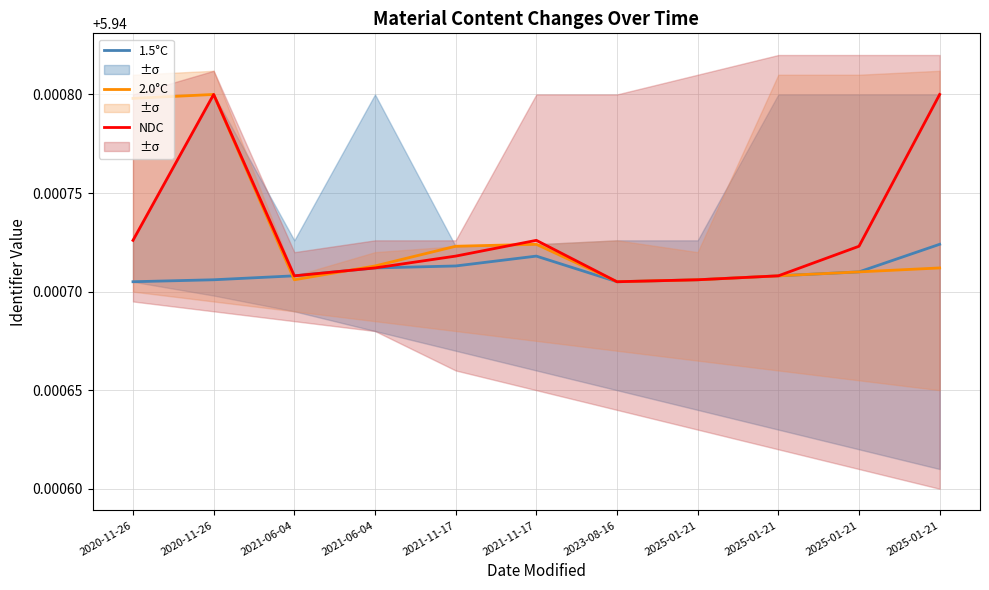

How many data points does each series have?

11